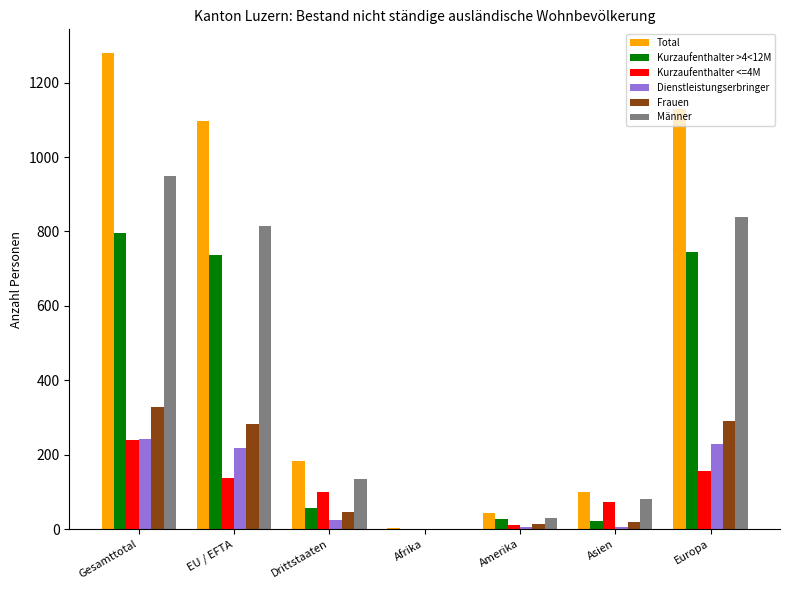

At which category does the chart reach its peak across all series?

Gesamttotal